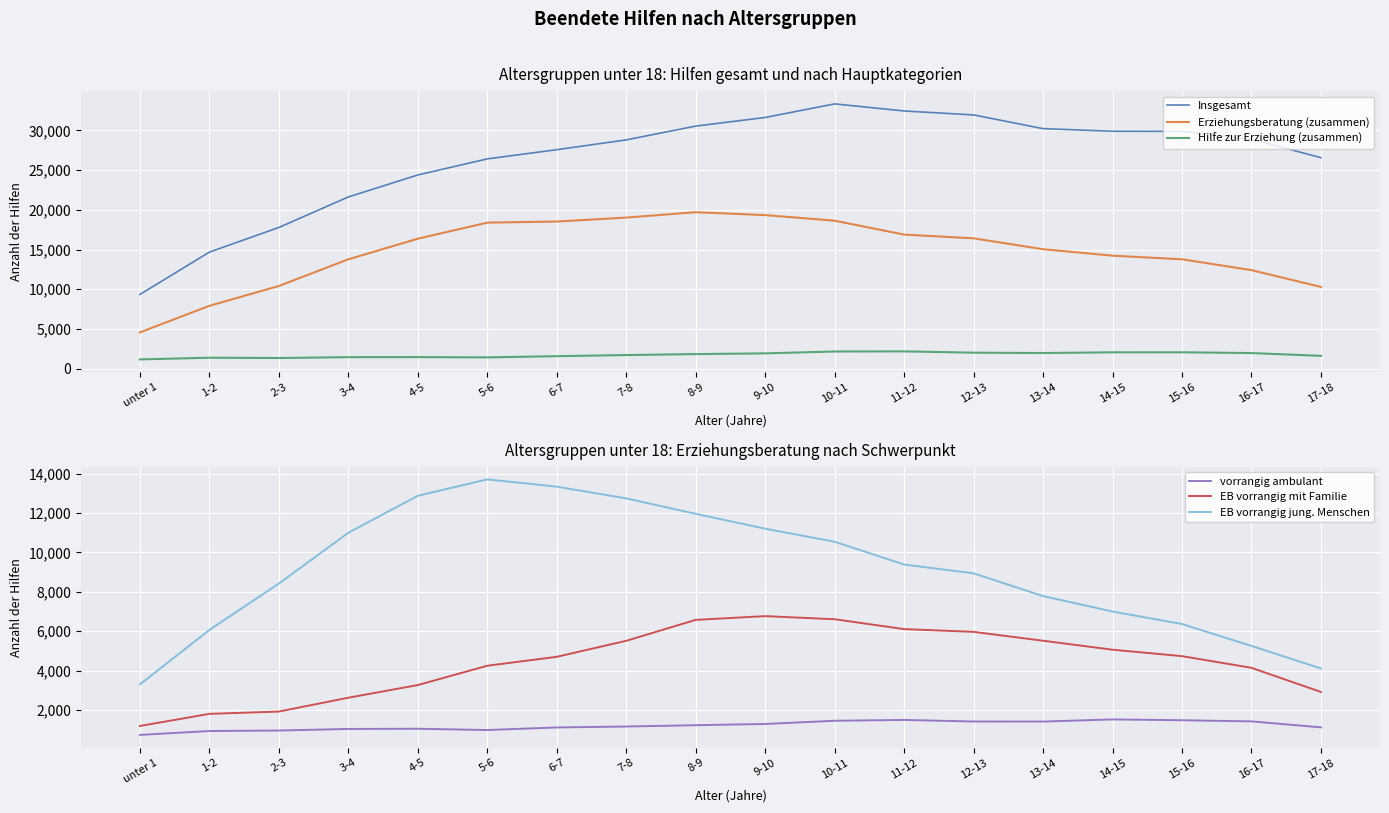

What is the difference between the second highest and minimum values in the vorrangig ambulant series?

761